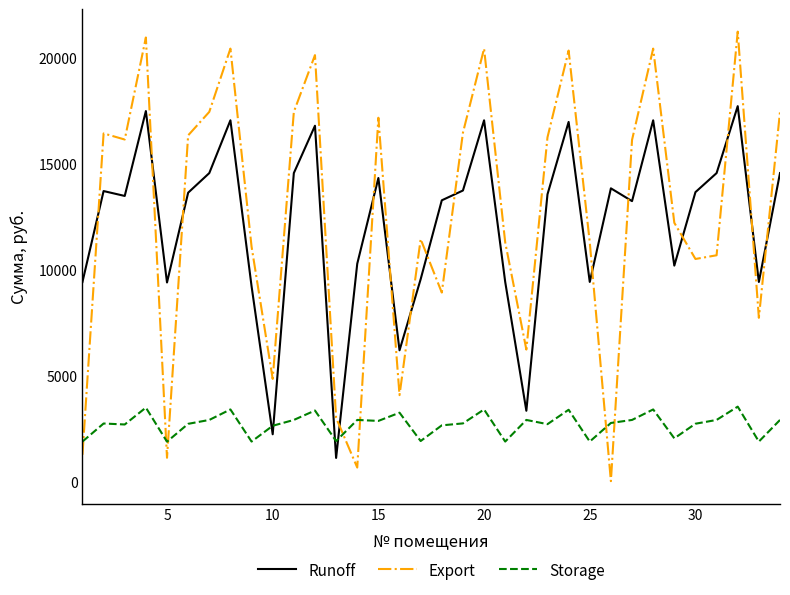

Which series ends up on top after the final intersection of Storage and Export?

Export